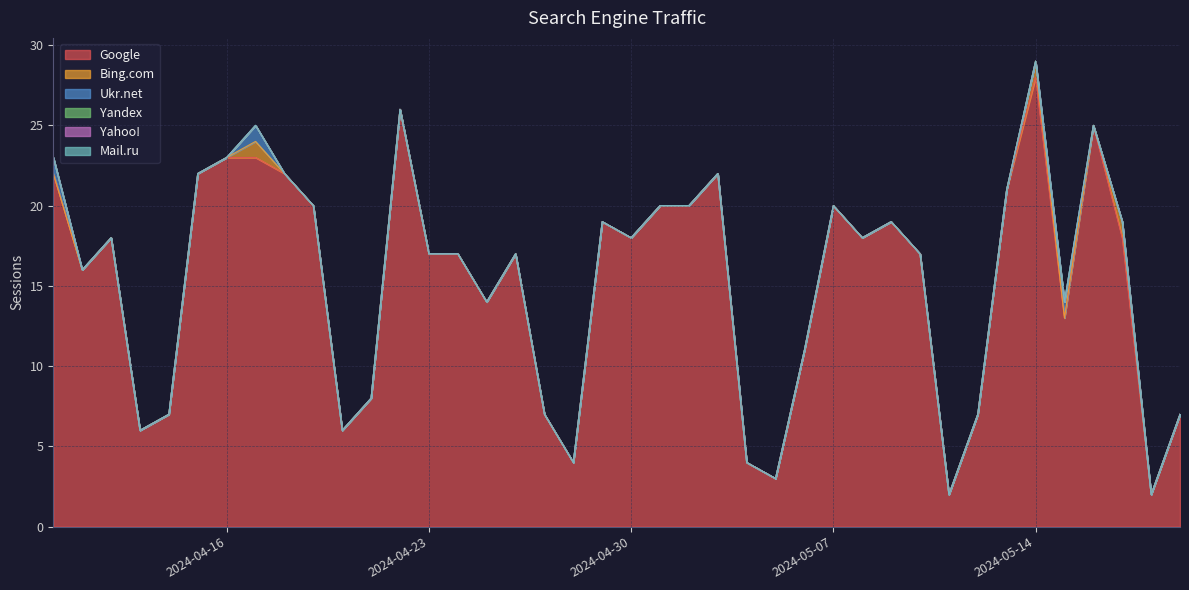

Reading left to right, extract all data points from this chart.

Google: 22	16	18	6	7	22	23	23	22	20	6	8	26	17	17	14	17	7	4	19	18	20	20	22	4	3	11	20	18	19	17	2	7	21	28	13	25	18	2	7
Bing.com: 0	0	0	0	0	0	0	1	0	0	0	0	0	0	0	0	0	0	0	0	0	0	0	0	0	0	0	0	0	0	0	0	0	0	1	0	0	1	0	0
Ukr.net: 1	0	0	0	0	0	0	1	0	0	0	0	0	0	0	0	0	0	0	0	0	0	0	0	0	0	0	0	0	0	0	0	0	0	0	1	0	0	0	0
Yandex: 0	0	0	0	0	0	0	0	0	0	0	0	0	0	0	0	0	0	0	0	0	0	0	0	0	0	0	0	0	0	0	0	0	0	0	0	0	0	0	0
Yahoo!: 0	0	0	0	0	0	0	0	0	0	0	0	0	0	0	0	0	0	0	0	0	0	0	0	0	0	0	0	0	0	0	0	0	0	0	0	0	0	0	0
Mail.ru: 0	0	0	0	0	0	0	0	0	0	0	0	0	0	0	0	0	0	0	0	0	0	0	0	0	0	0	0	0	0	0	0	0	0	0	0	0	0	0	0